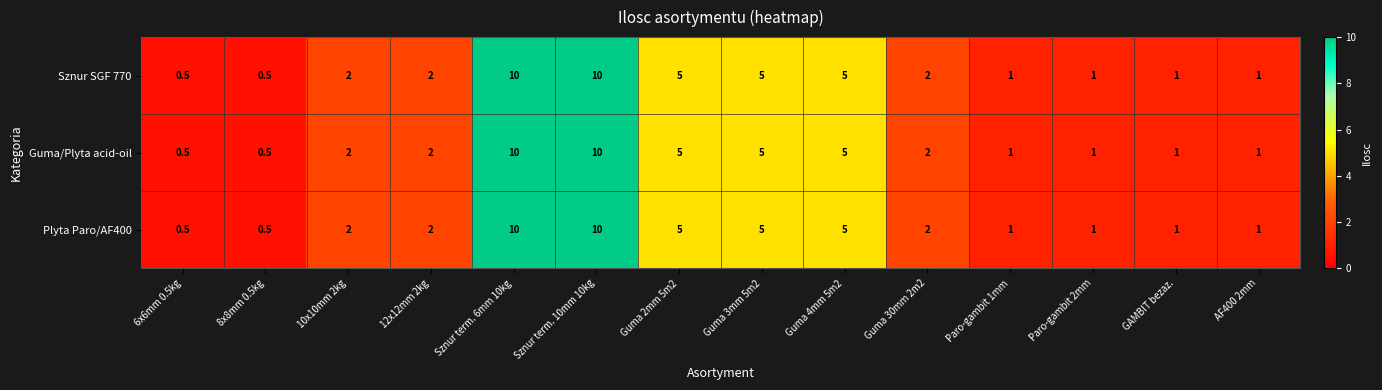

At how many categories does at least one series exceed 3?

5